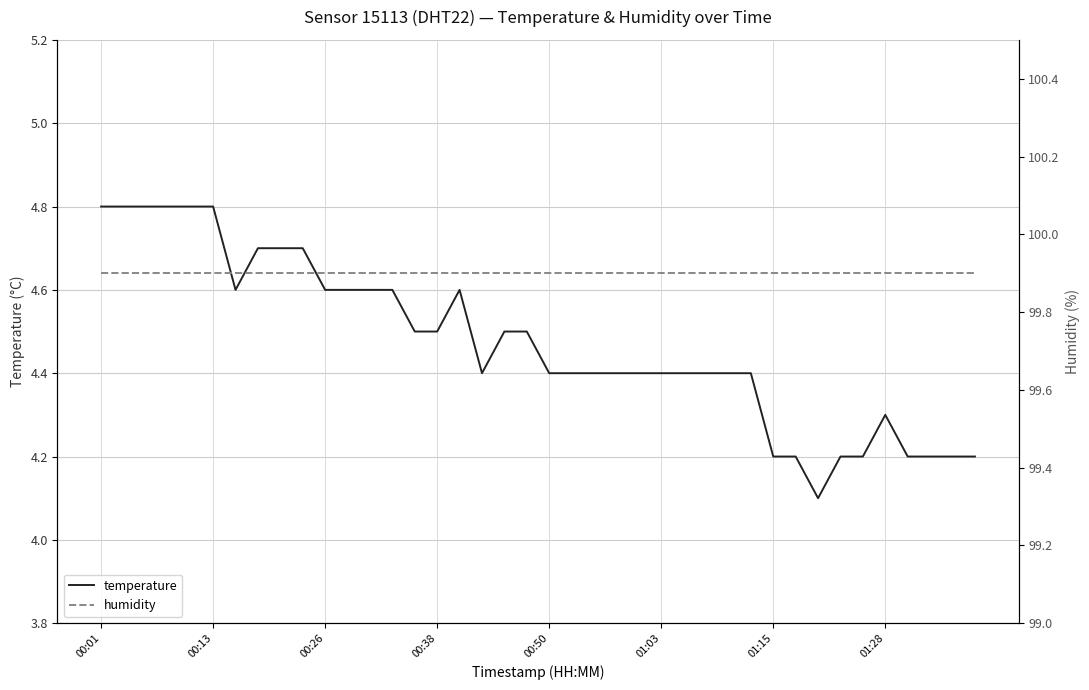

True or false: temperature has a value of 4.4 at 00:50.

True